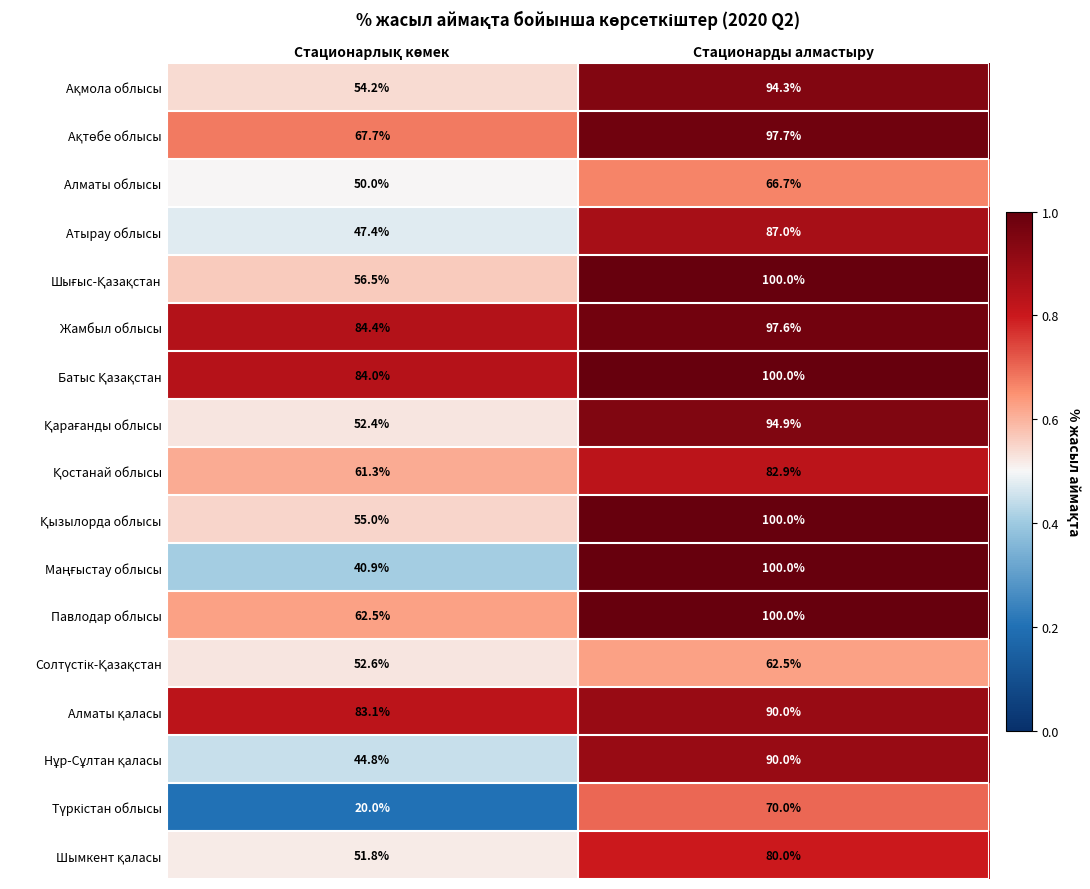

Is it true that Алматы облысы equals 66.7 at Стационарды алмастыру?

True